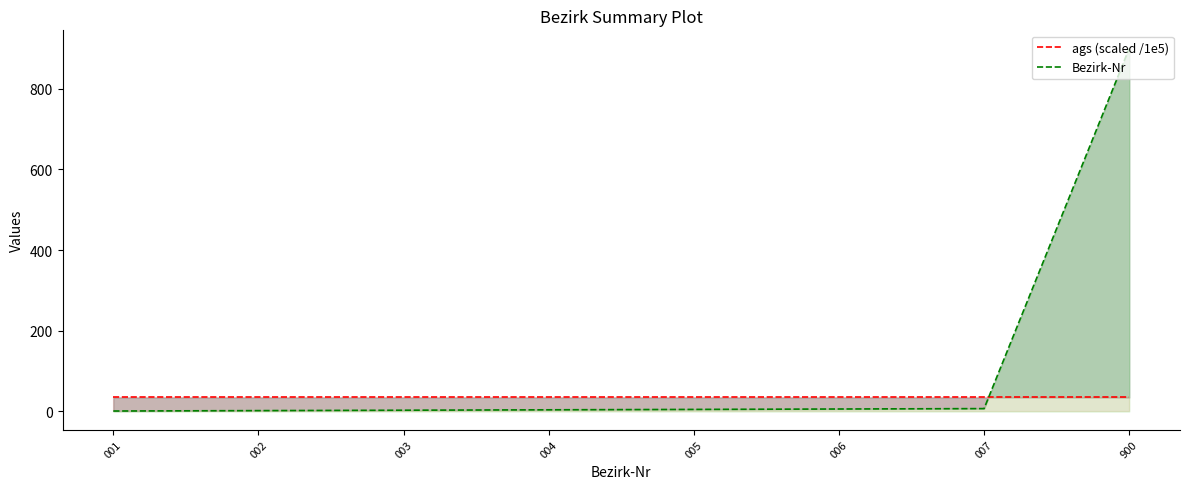

Rank the series at 005 from lowest to highest value.

Bezirk-Nr, ags (scaled /1e5)